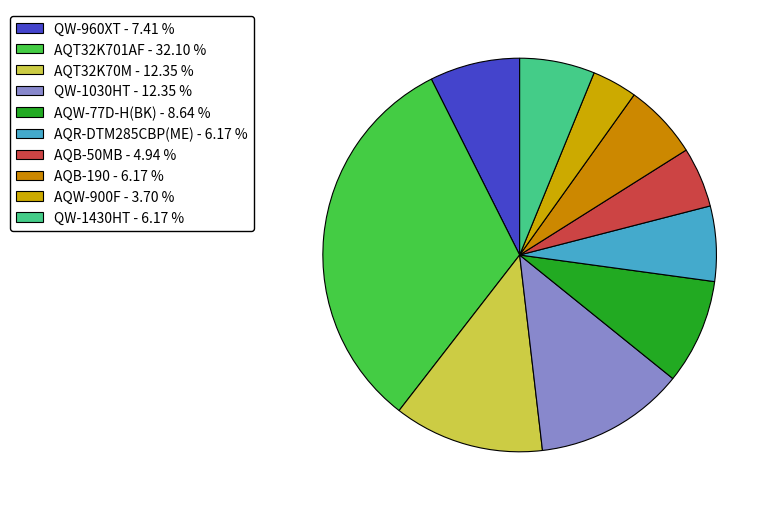

How many segments does this pie chart have?

10